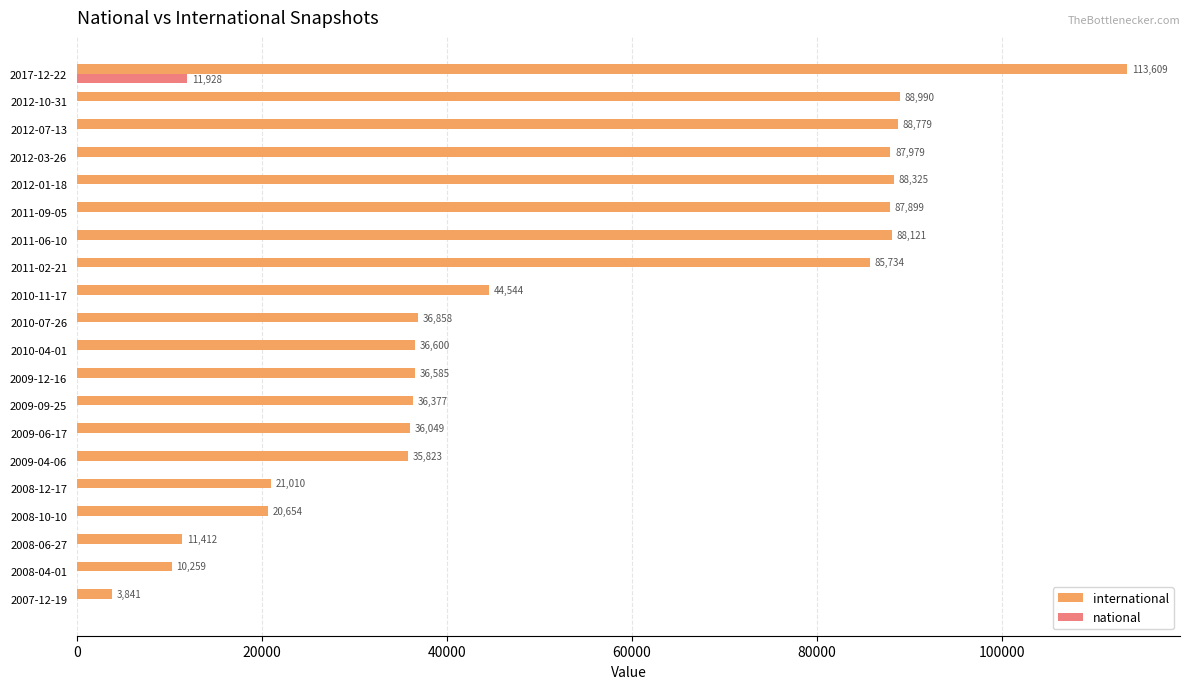

Between 2010-04-01 and 2017-12-22, which series saw the biggest shift?

international